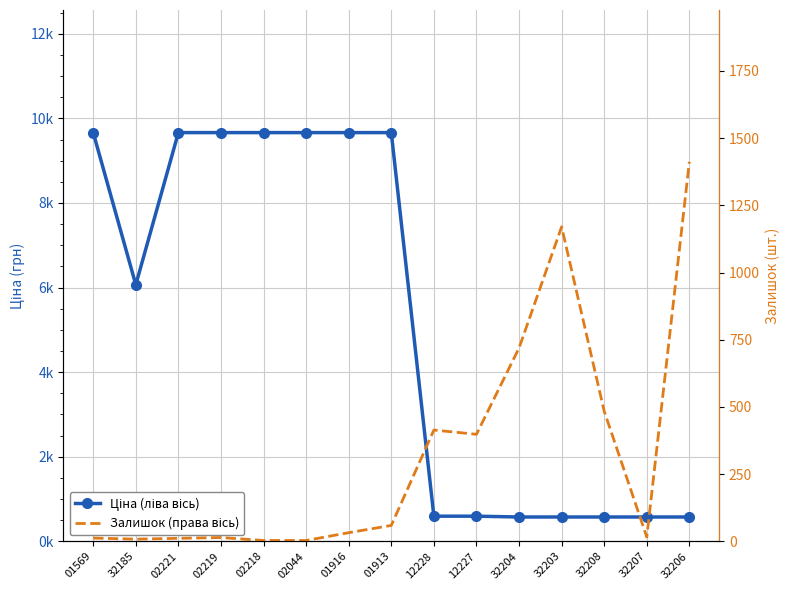

Which series changed the most between 02218 and 01913?

Залишок (права вісь)